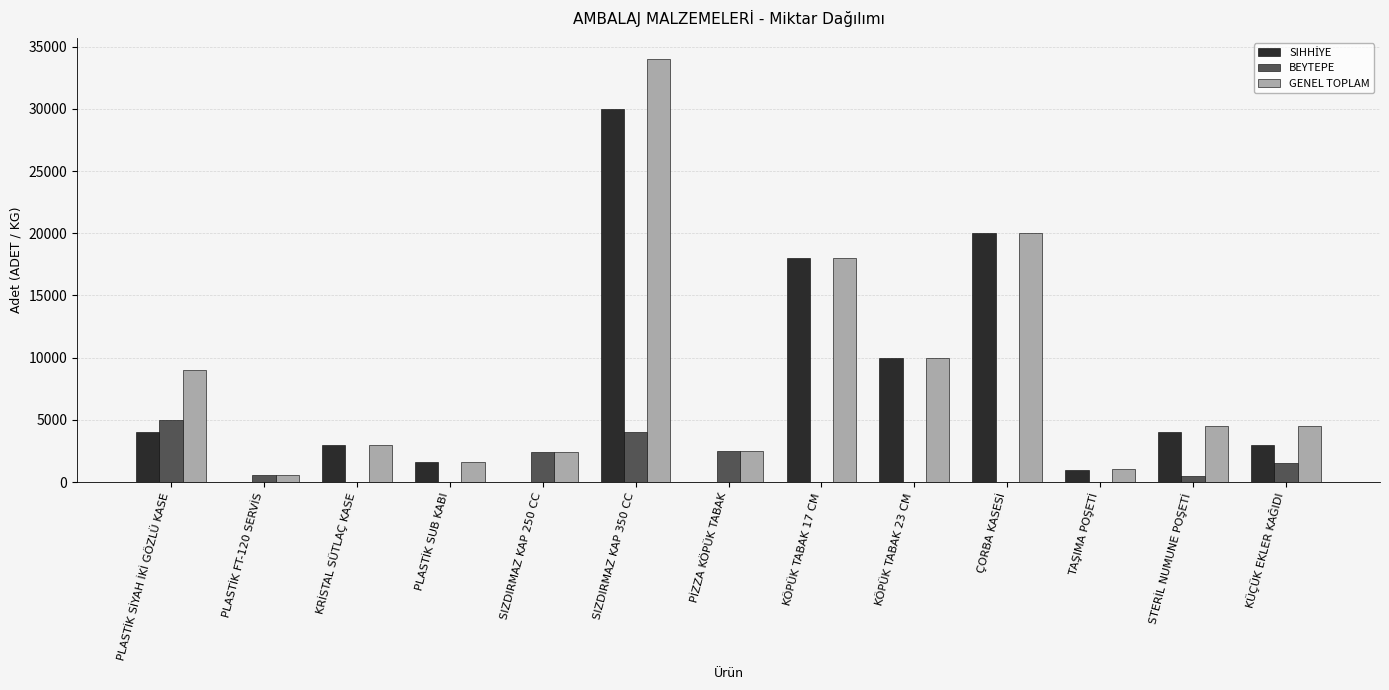

At which label is GENEL TOPLAM closest to 17300?

KÖPÜK TABAK 17 CM